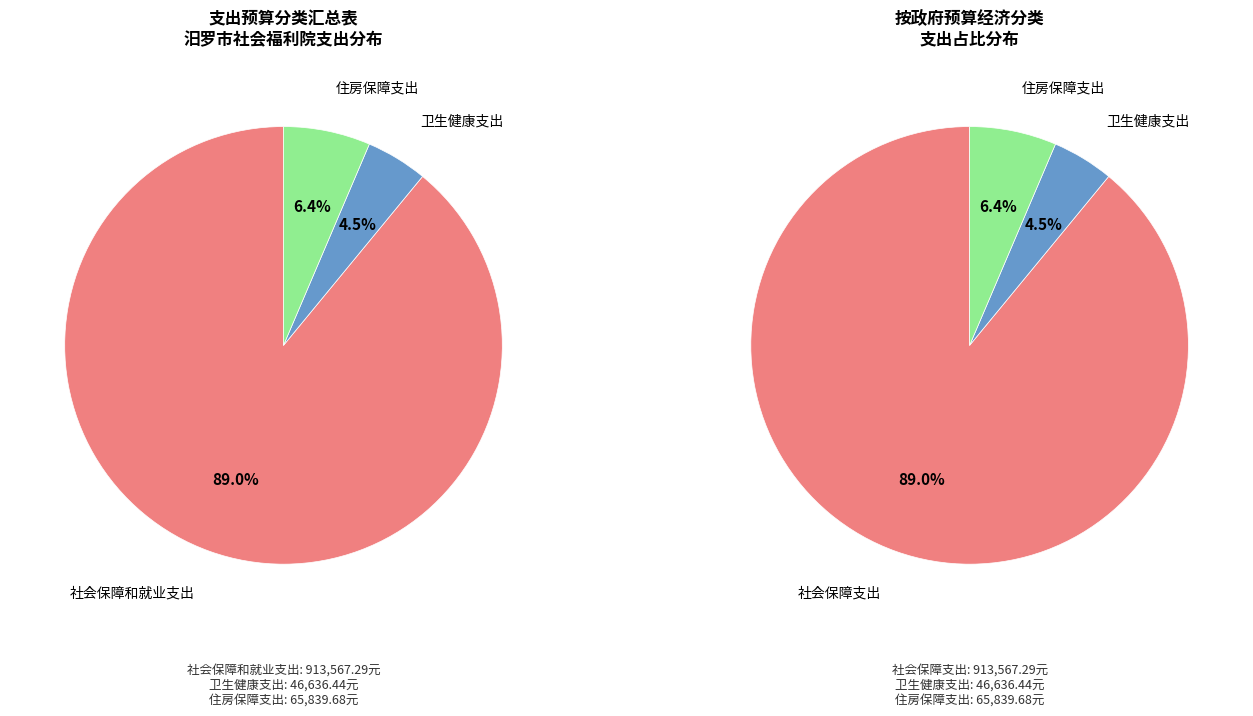

How many slices are in this pie chart?

3